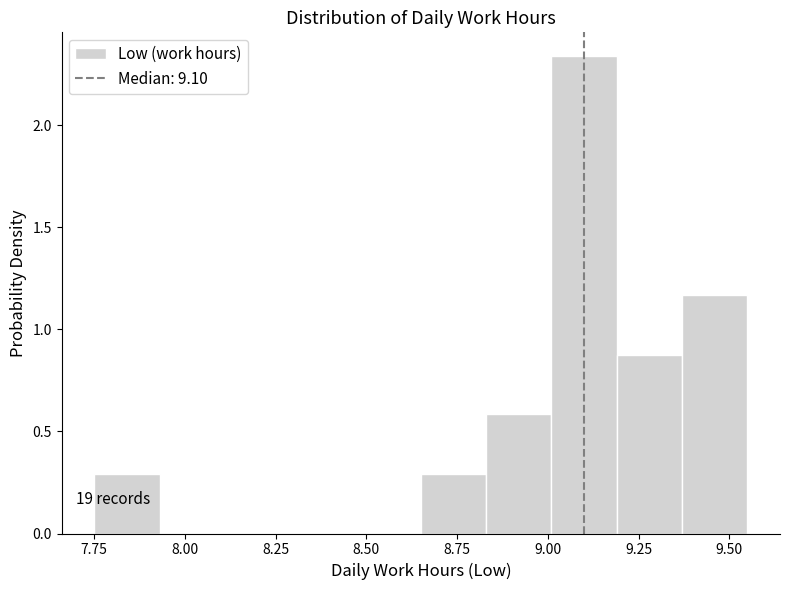

Around what value on the x-axis is the tallest bar? Give the approximate position of its centre, as read against the axis.

9.10